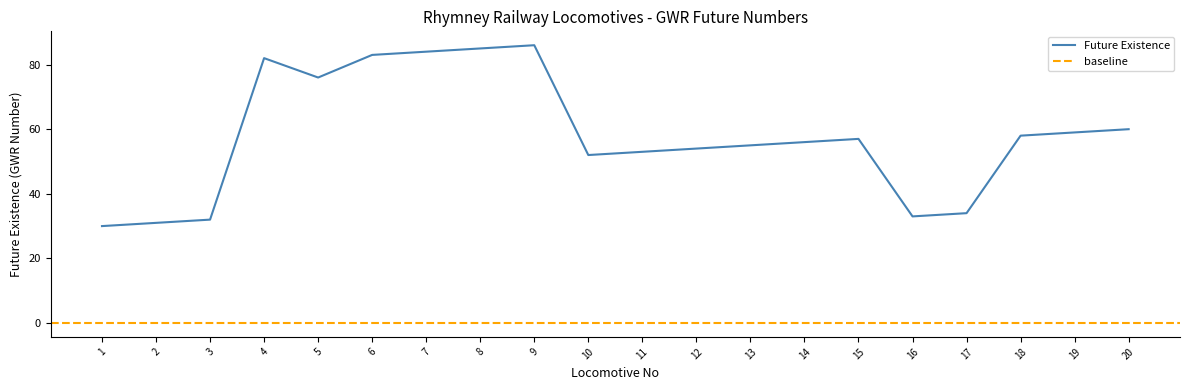

True or false: the data shows 27 at 15.

False